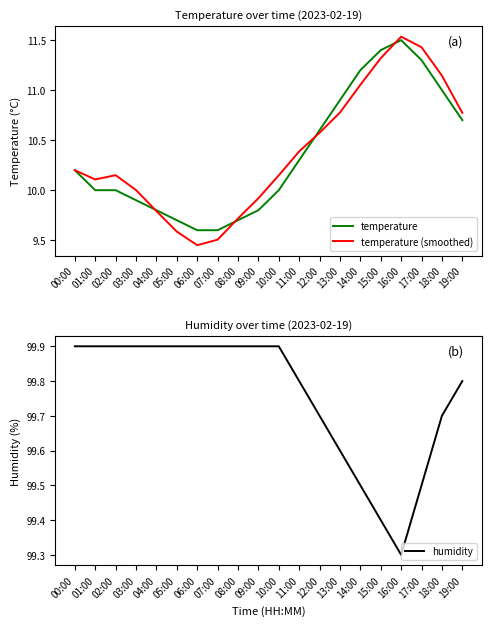

Which series changed the most between 15:00 and 18:00?

temperature